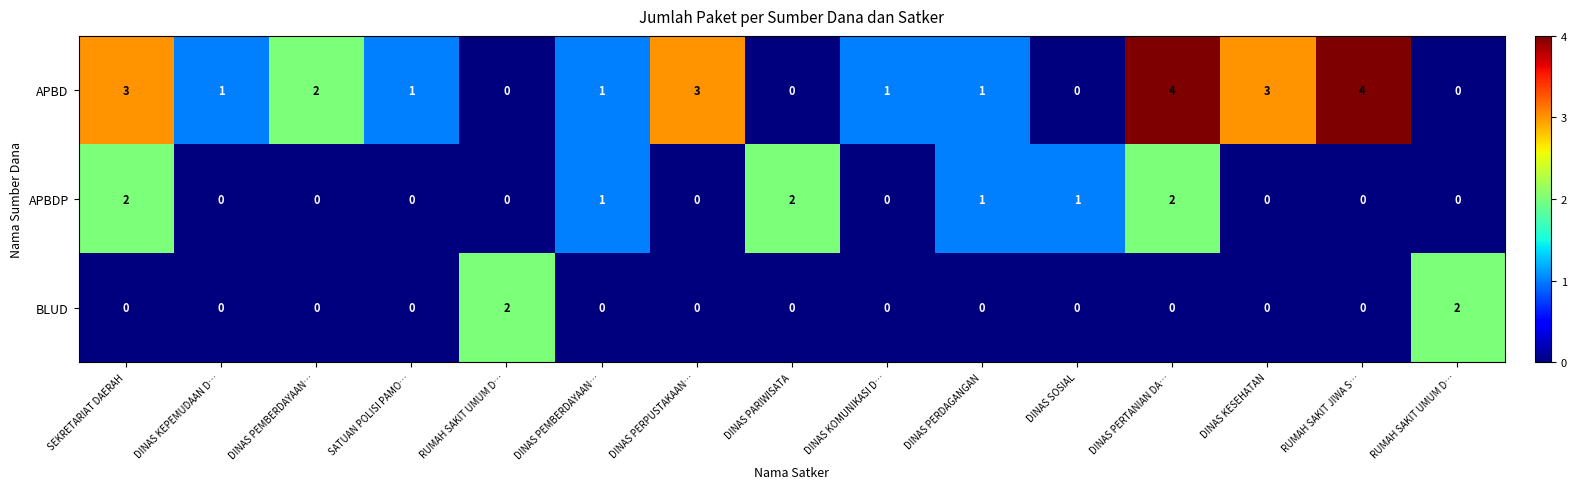

How many values in APBDP are above zero?

6